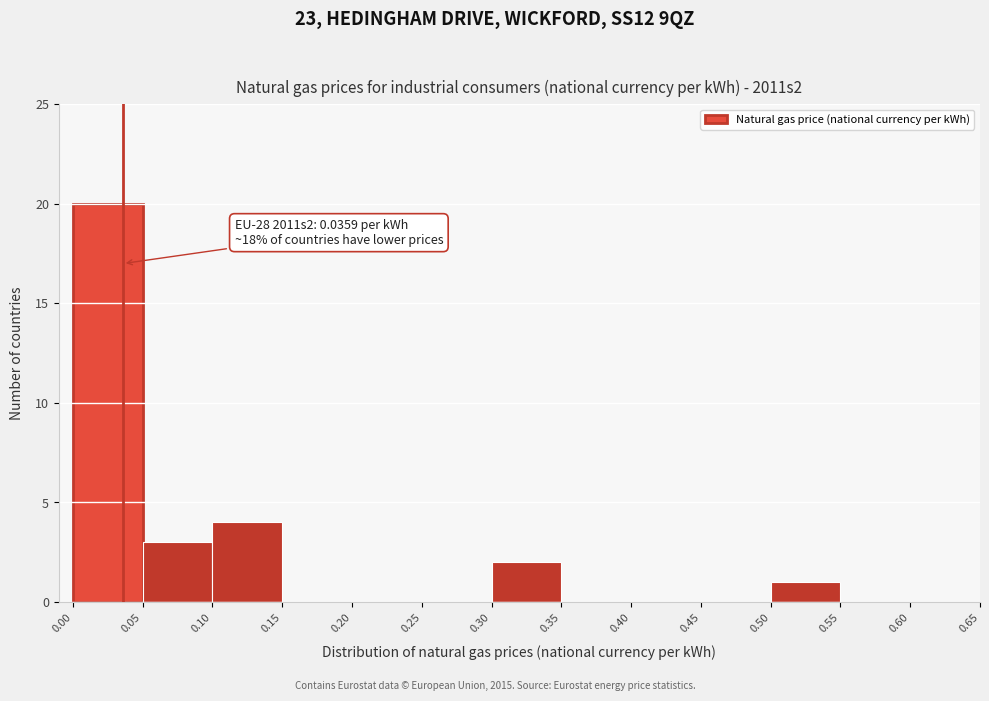

Which range on the x-axis has the tallest bar?

0.00 to 0.05